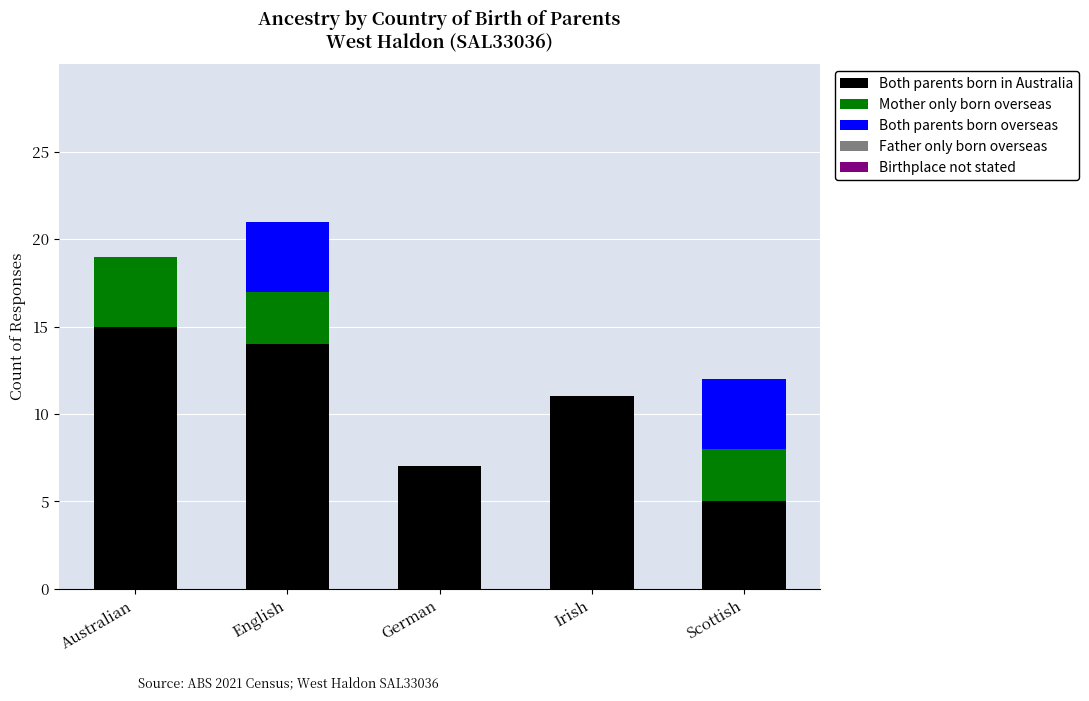

Reading left to right, transcribe the values for Both parents born in Australia.

Australian=15	English=14	German=7	Irish=11	Scottish=5